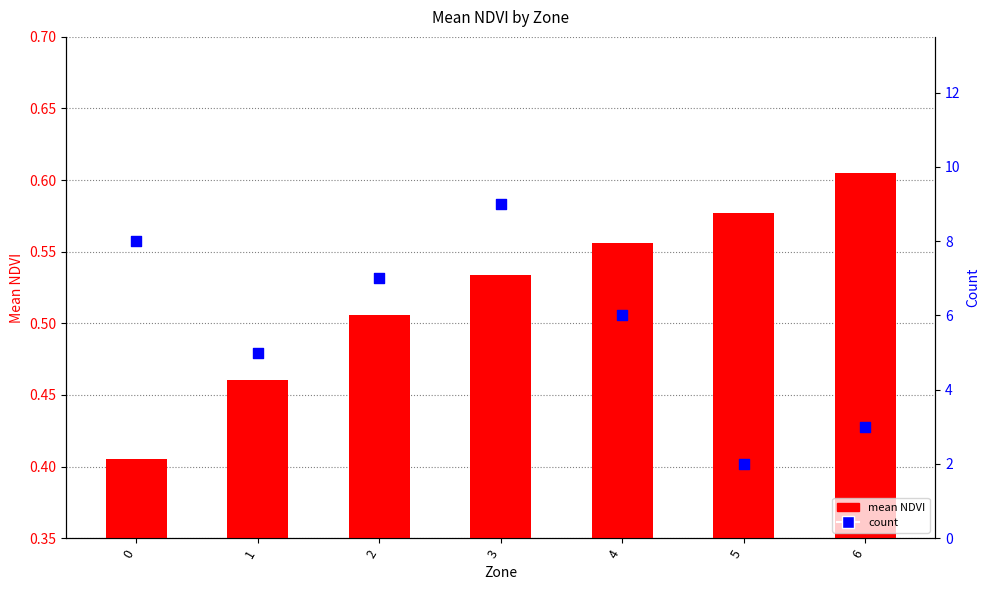

Which series has the largest total across all categories?

count